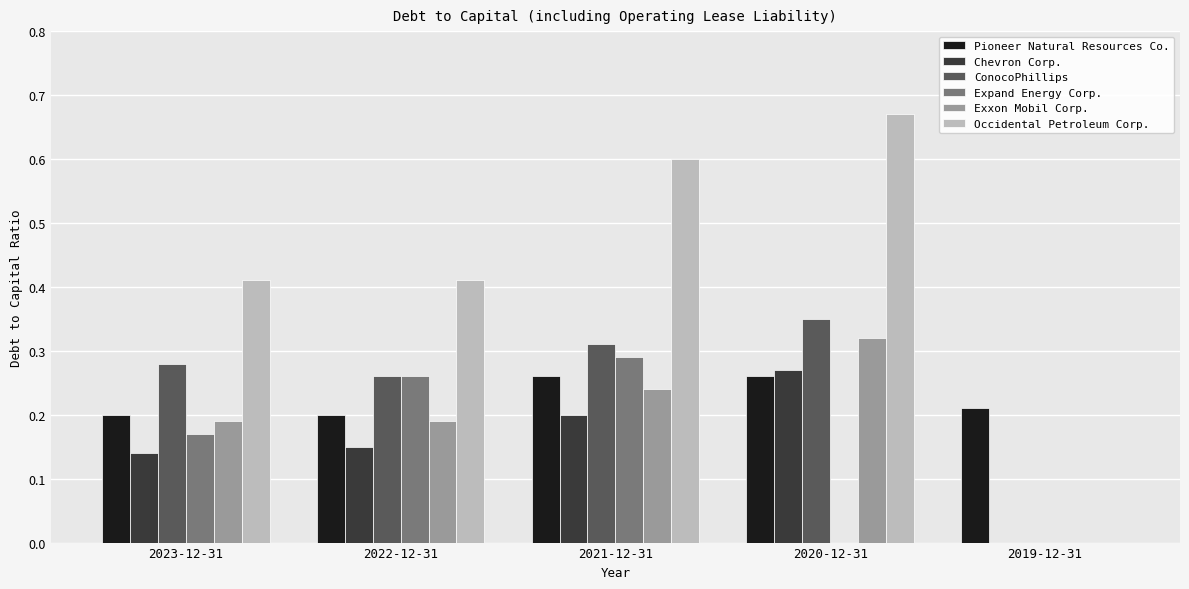

Which label corresponds to the largest value in the chart?

2020-12-31